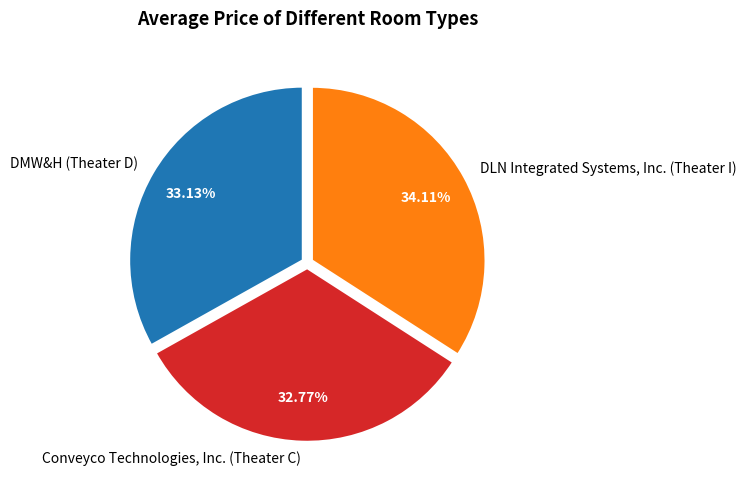

What is the ratio of the value at DLN Integrated Systems, Inc. (Theater I) to the value at DMW&H (Theater D)?

1.0